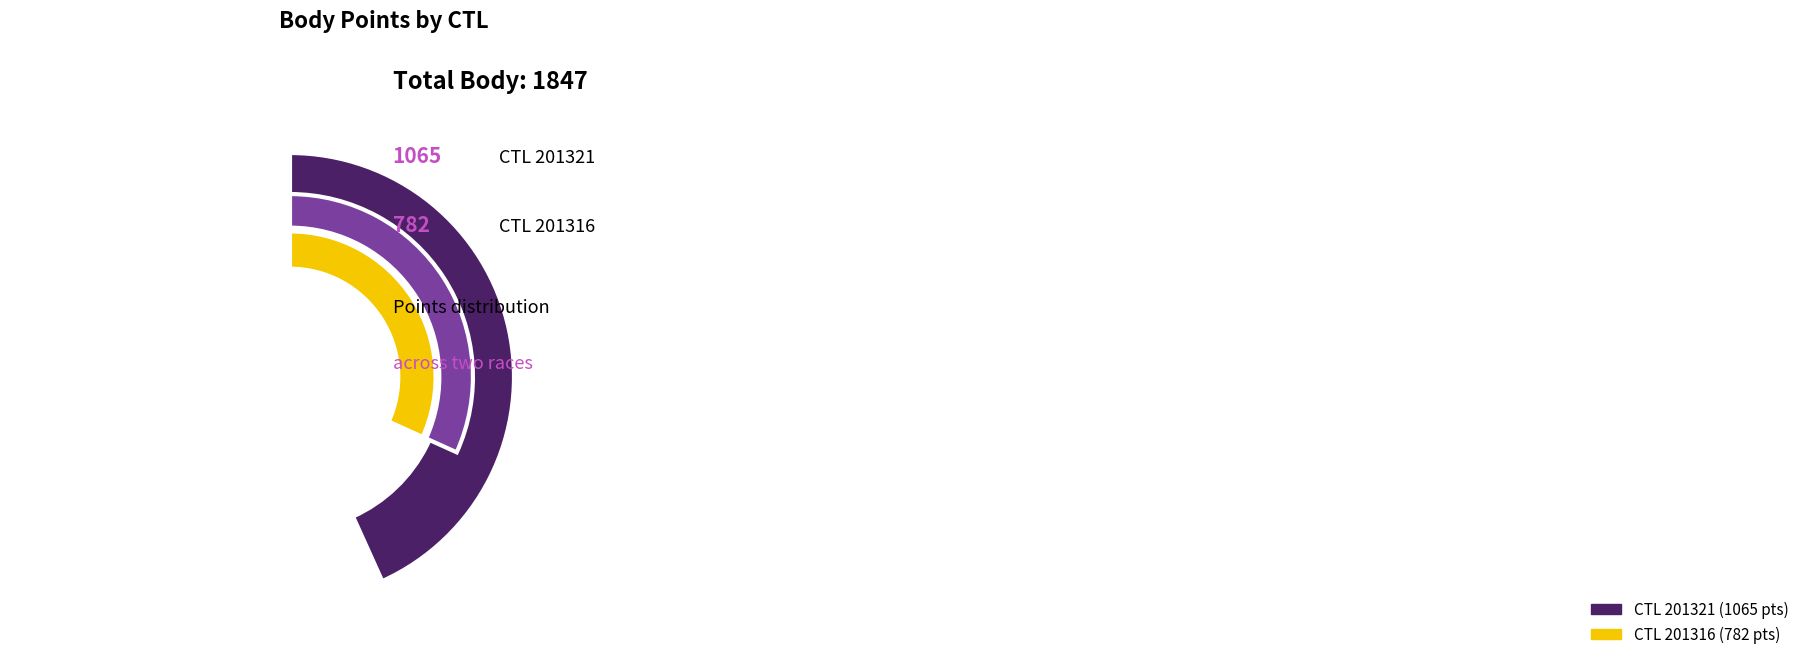

The 201316 slice represents 29% of the pie. True or false?

False